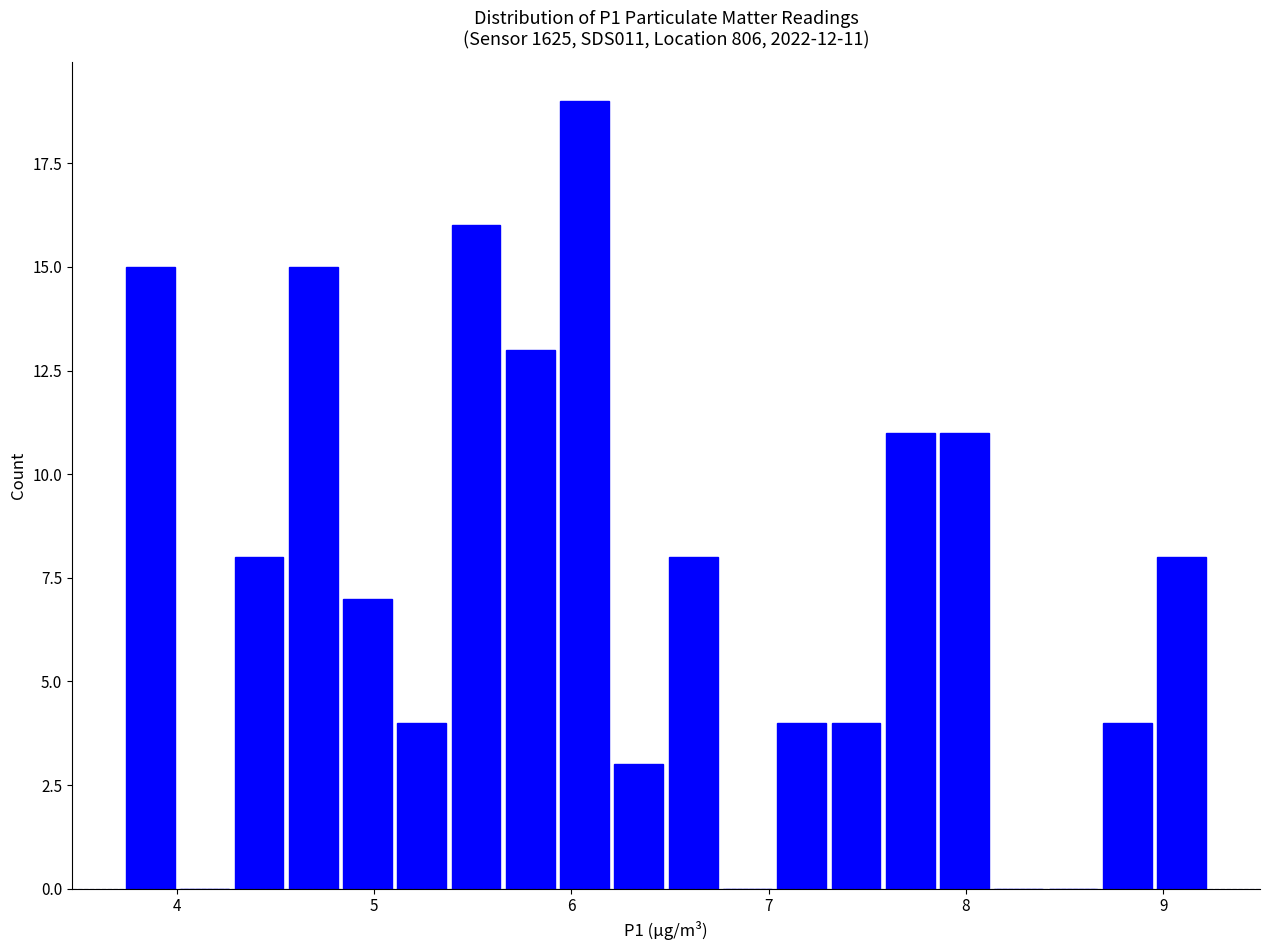

Read against the x-axis, roughly where is the centre of the tallest bar?

6.1